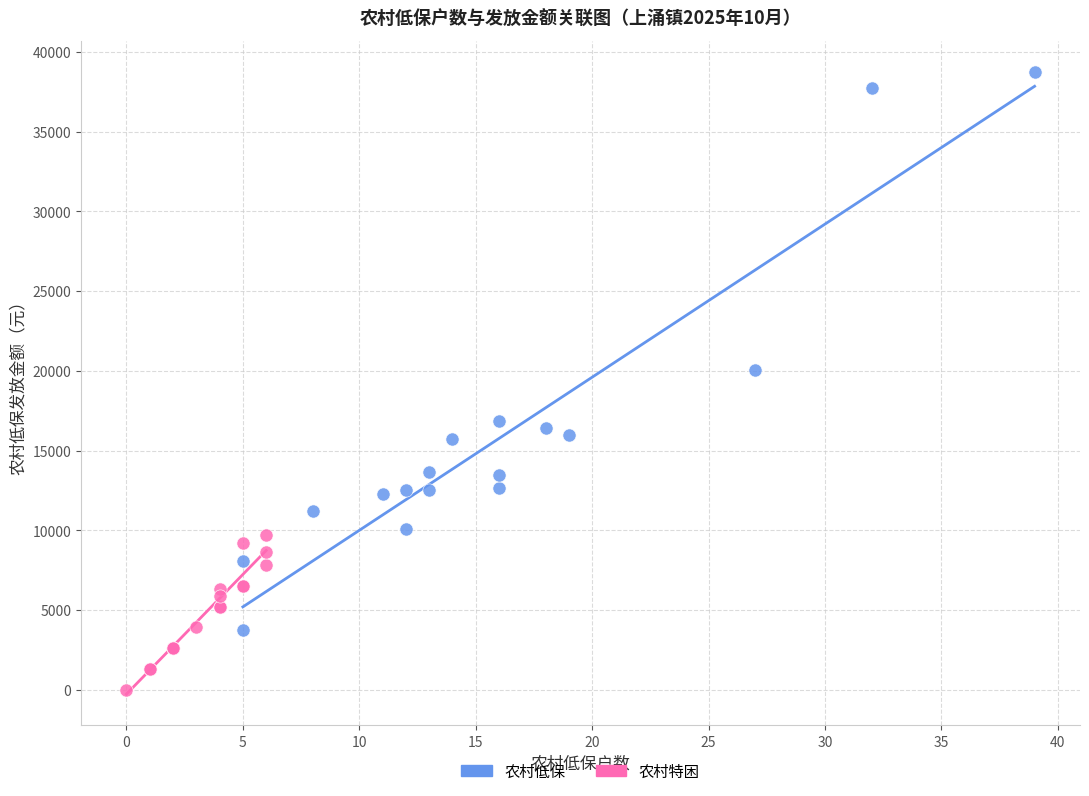

Which series reaches the maximum Y coordinate?

农村低保